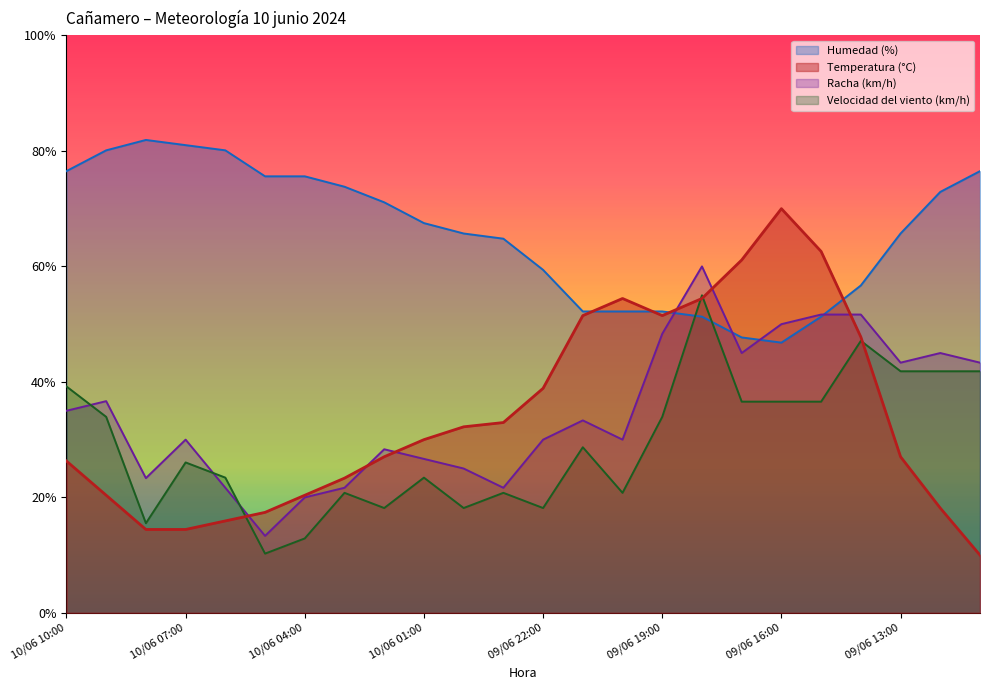

Which series has the largest range (max minus min)?

Temperatura (°C)